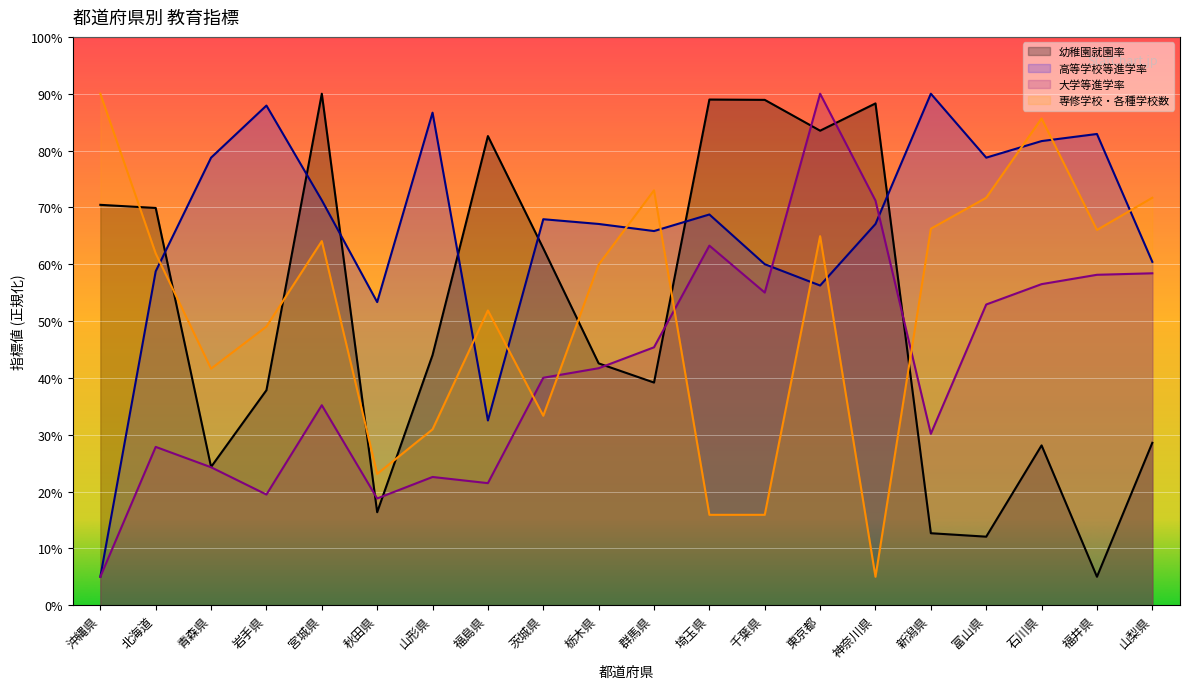

What is the difference between the 高等学校等進学率 values at 宮城県 and 北海道?

12.5